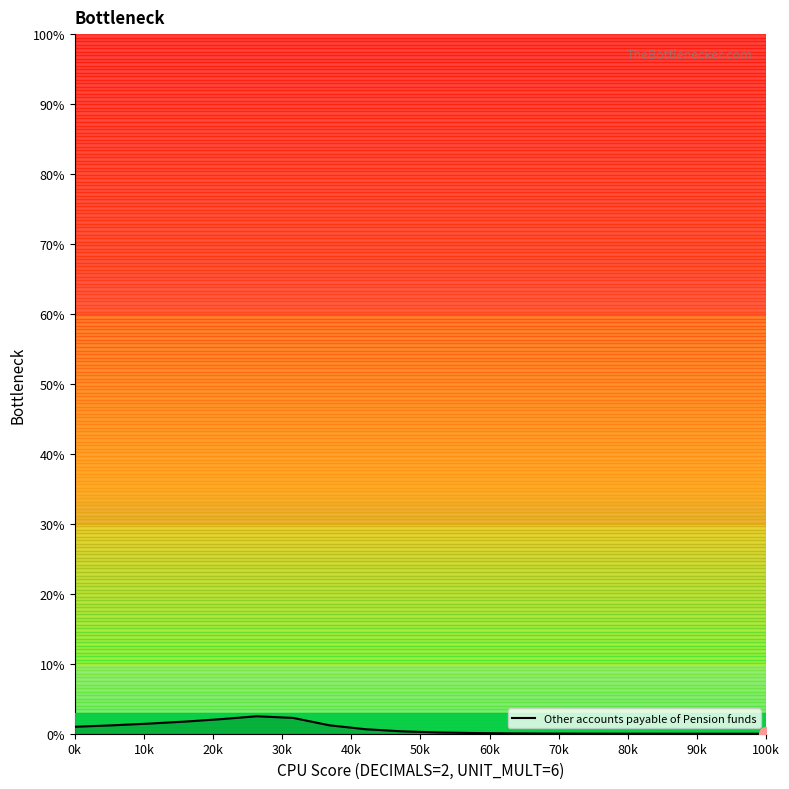

What is the maximum value shown in the chart?

2.5